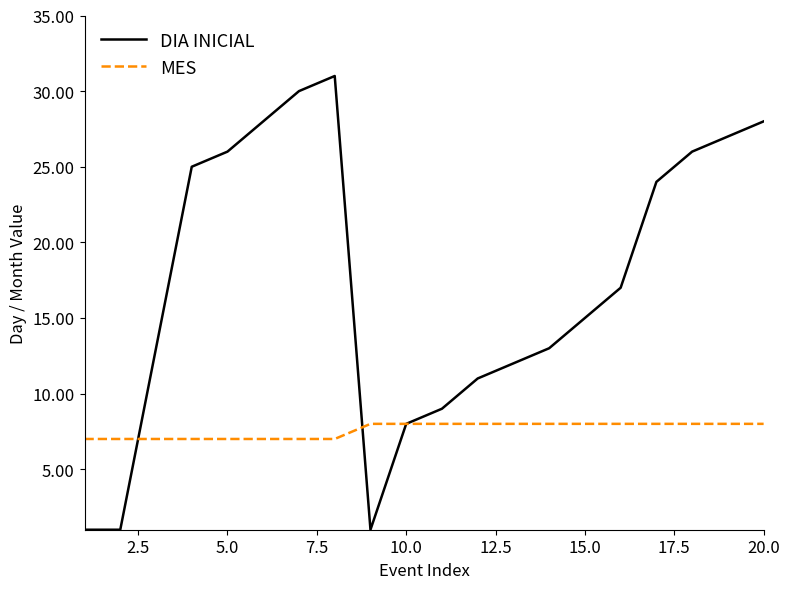

List the series in order of their overall mean, highest first.

DIA INICIAL, MES